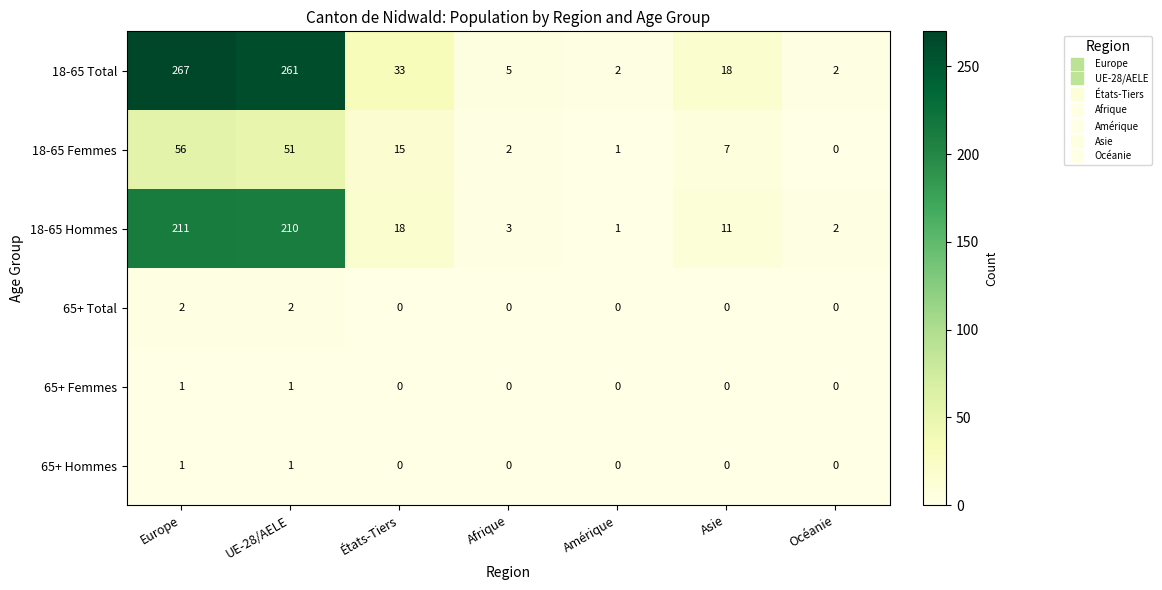

Which series has the largest total across all categories?

18-65 Total